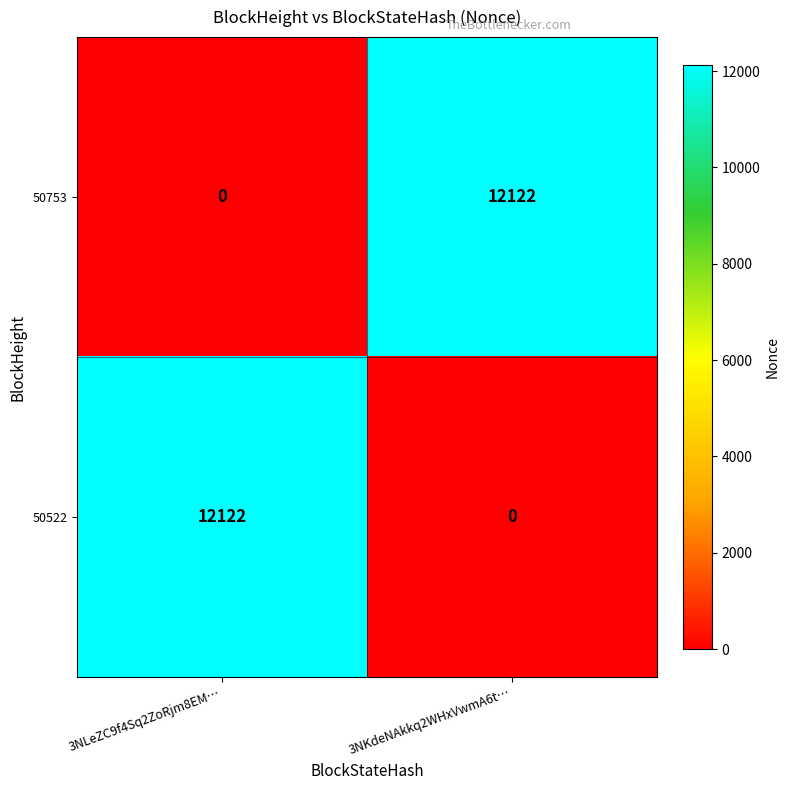

The value of 50522 at 3NLeZC9f4Sq2ZoRjm8EM… is 12122. True or false?

True